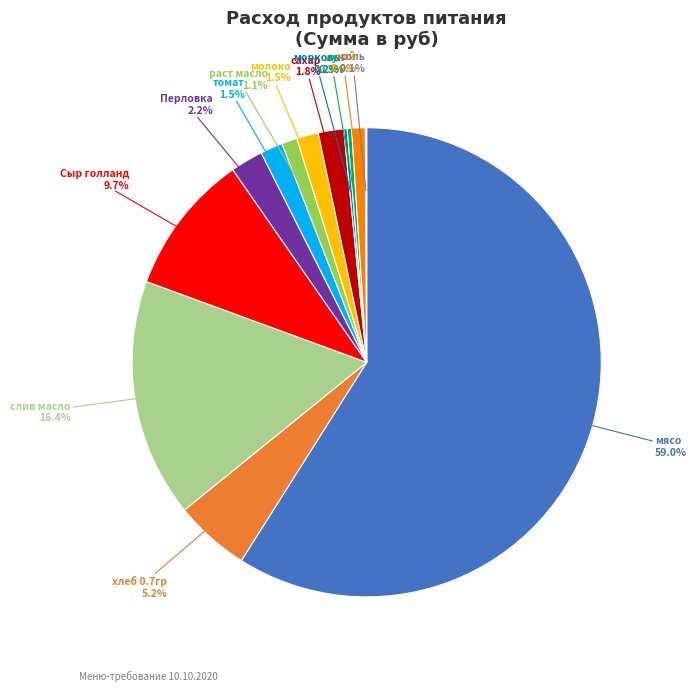

Which slice represents more than half of the pie?

мясо